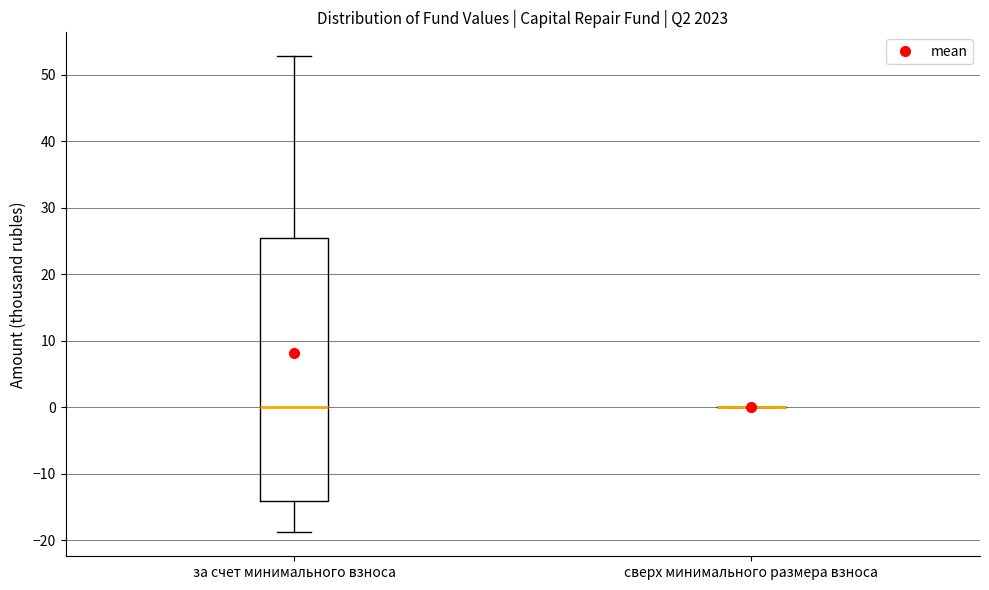

Where is the lower edge of the box for за счет минимального взноса on the y-axis? The values are not printed on the chart, so give them approximately, as read against the axis.

-14